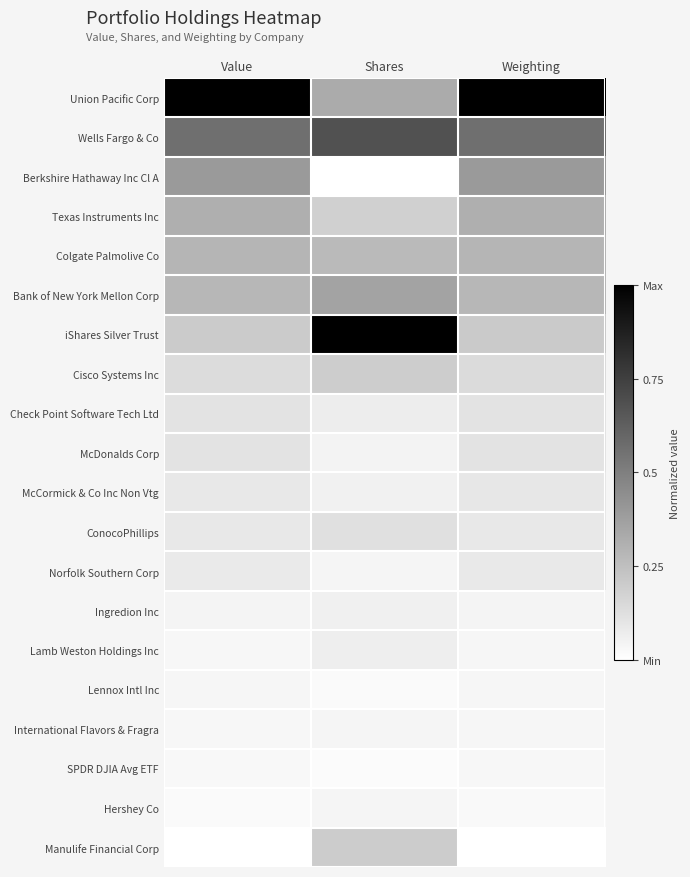

Reading left to right, transcribe all the data shown in this chart.

Union Pacific Corp: Value=1.0	Shares=0.3	Weighting=1.0
Wells Fargo & Co: Value=0.6	Shares=0.7	Weighting=0.6
Berkshire Hathaway Inc Cl A: Value=0.4	Shares=0.0	Weighting=0.4
Texas Instruments Inc: Value=0.3	Shares=0.2	Weighting=0.3
Colgate Palmolive Co: Value=0.3	Shares=0.3	Weighting=0.3
Bank of New York Mellon Corp: Value=0.3	Shares=0.4	Weighting=0.3
iShares Silver Trust: Value=0.2	Shares=1.0	Weighting=0.2
Cisco Systems Inc: Value=0.1	Shares=0.2	Weighting=0.1
Check Point Software Tech Ltd: Value=0.1	Shares=0.1	Weighting=0.1
McDonalds Corp: Value=0.1	Shares=0.0	Weighting=0.1
McCormick & Co Inc Non Vtg: Value=0.1	Shares=0.1	Weighting=0.1
ConocoPhillips: Value=0.1	Shares=0.1	Weighting=0.1
Norfolk Southern Corp: Value=0.1	Shares=0.0	Weighting=0.1
Ingredion Inc: Value=0.0	Shares=0.1	Weighting=0.0
Lamb Weston Holdings Inc: Value=0.0	Shares=0.1	Weighting=0.0
Lennox Intl Inc: Value=0.0	Shares=0.0	Weighting=0.0
International Flavors & Fragra: Value=0.0	Shares=0.0	Weighting=0.0
SPDR DJIA Avg ETF: Value=0.0	Shares=0.0	Weighting=0.0
Hershey Co: Value=0.0	Shares=0.0	Weighting=0.0
Manulife Financial Corp: Value=0.0	Shares=0.2	Weighting=0.0